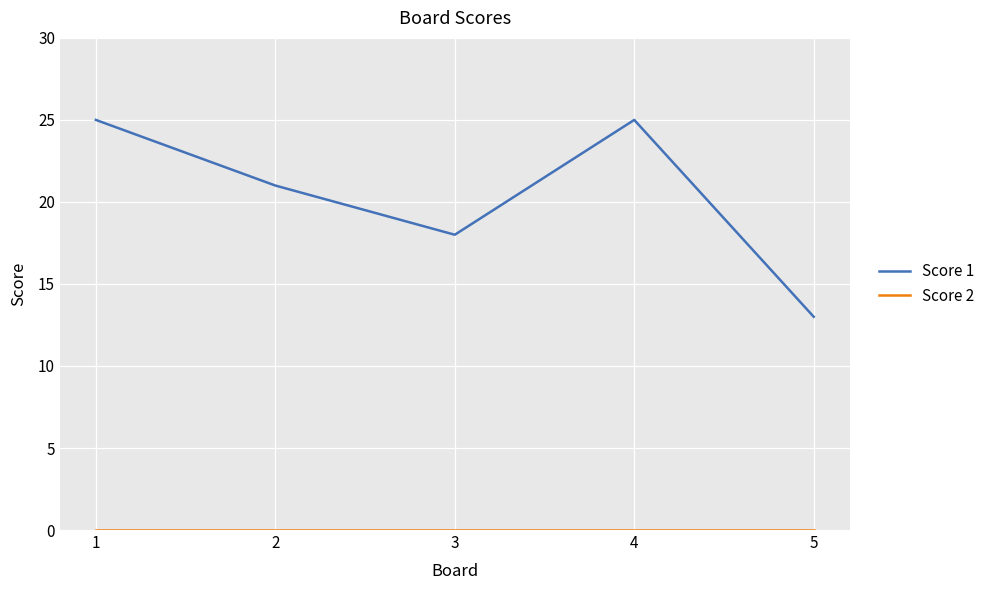

Which series has the largest total across all categories?

Score 1